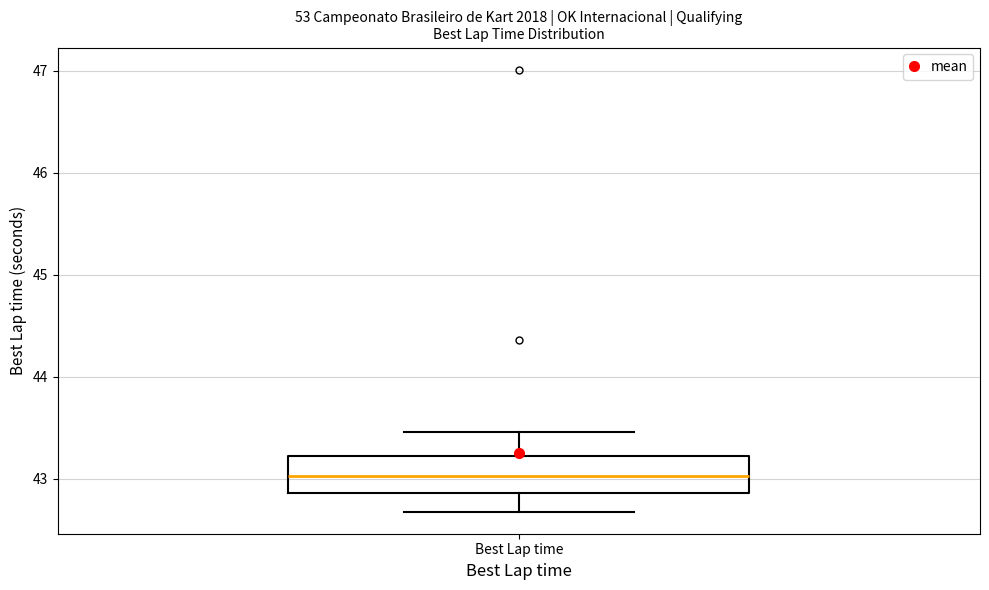

Where is the upper edge of the box for Best Lap time on the y-axis? The values are not printed on the chart, so give them approximately, as read against the axis.

43.2